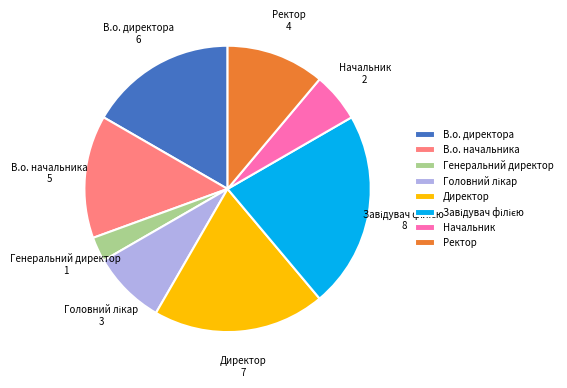

Which has a higher value, Начальник or В.о. начальника?

В.о. начальника